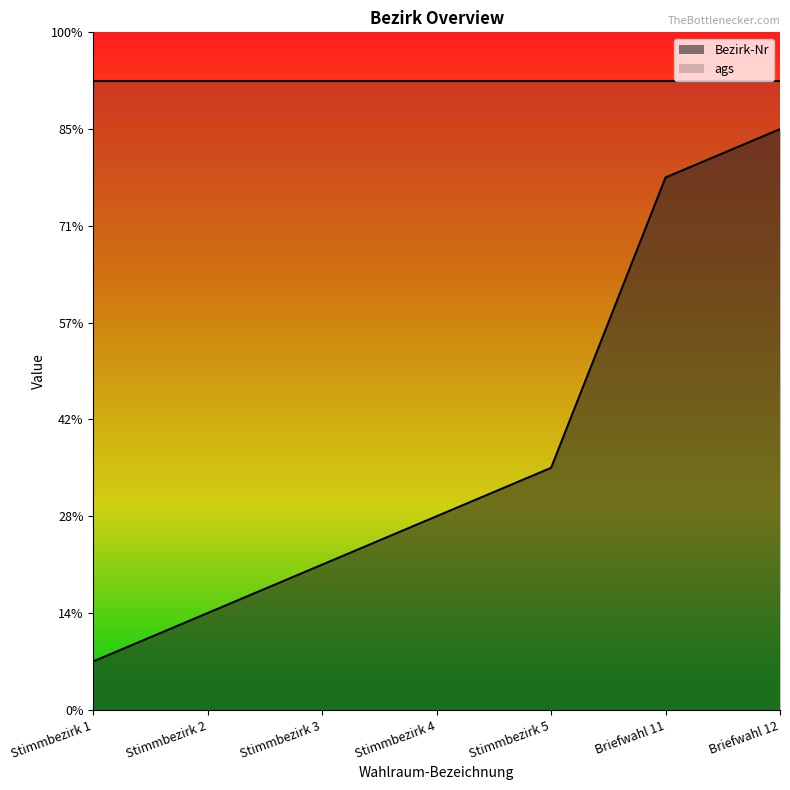

What are all the series names shown in the legend?

Bezirk-Nr, ags